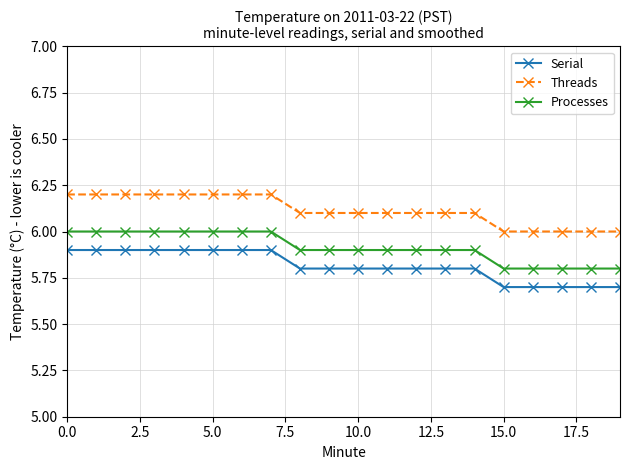

Count the Processes values in the range 5 to 6.

20